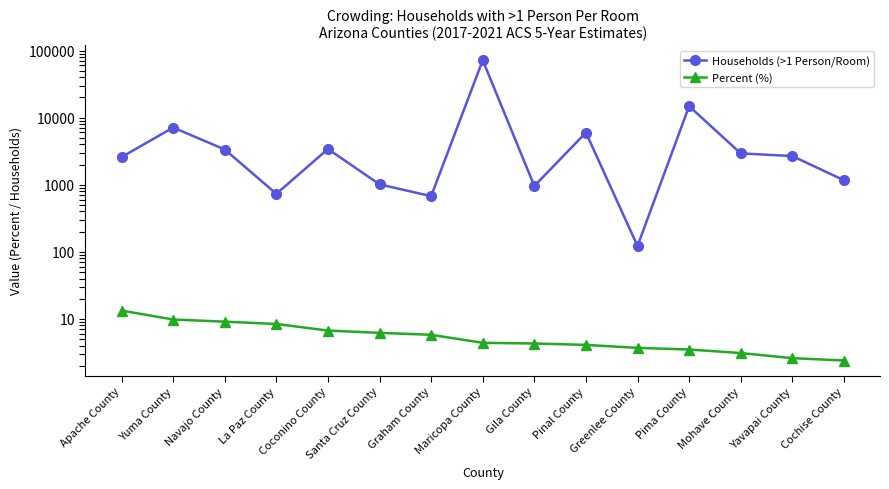

At which label is Households (>1 Person/Room) closest to 35878?

Pima County